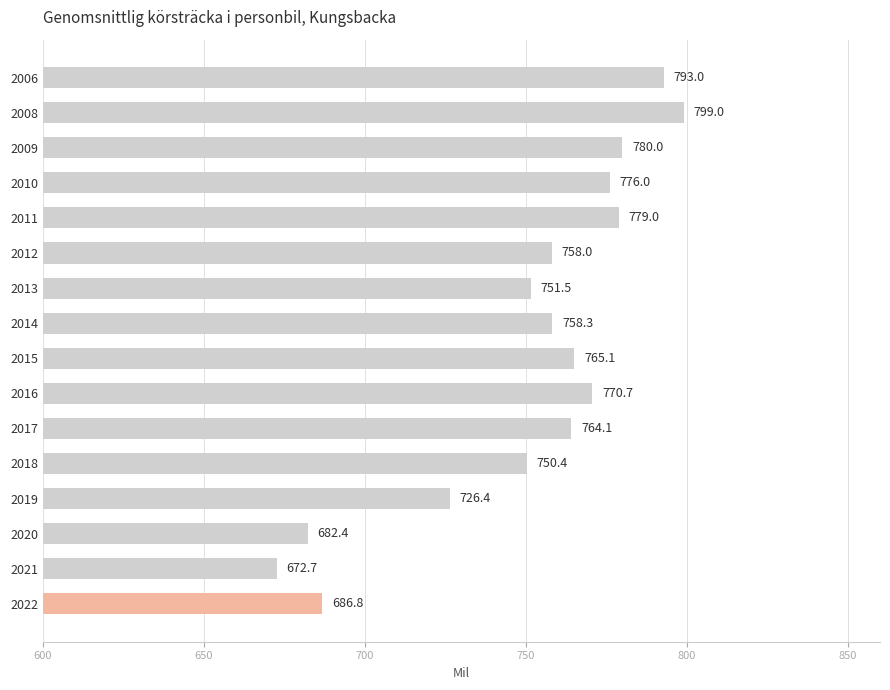

What is the ratio of the value at 2015 to the value at 2021?

1.1